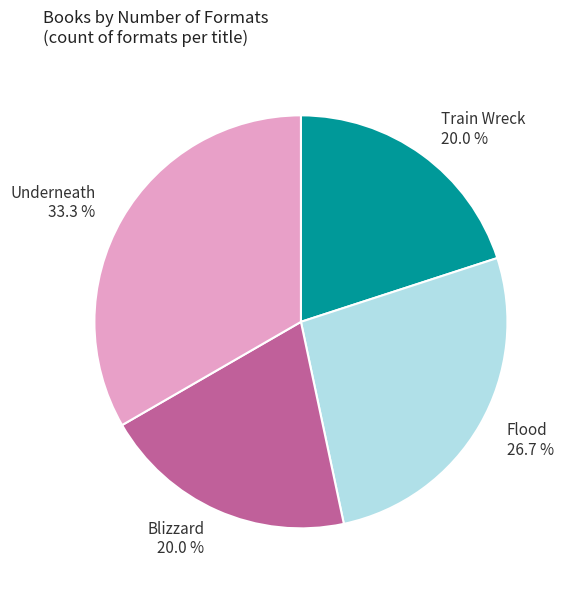

Is it true that Underneath is 33% of the pie?

True